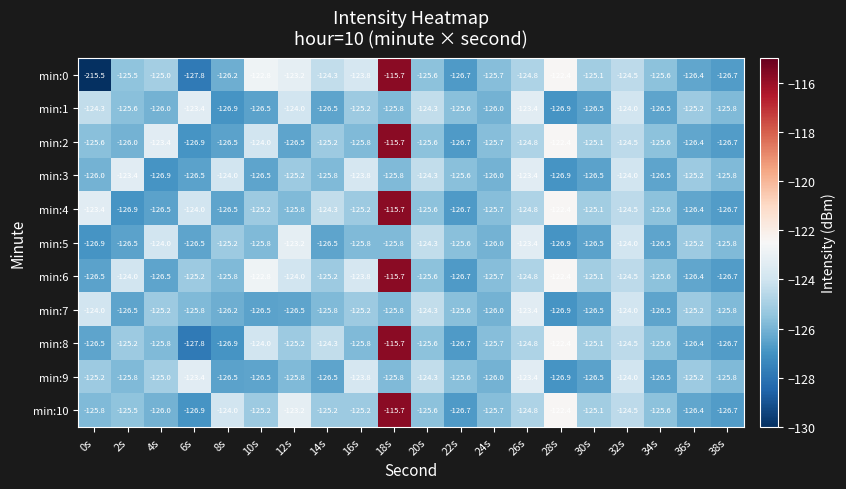

Which series changed the most between 2s and 24s?

min:3